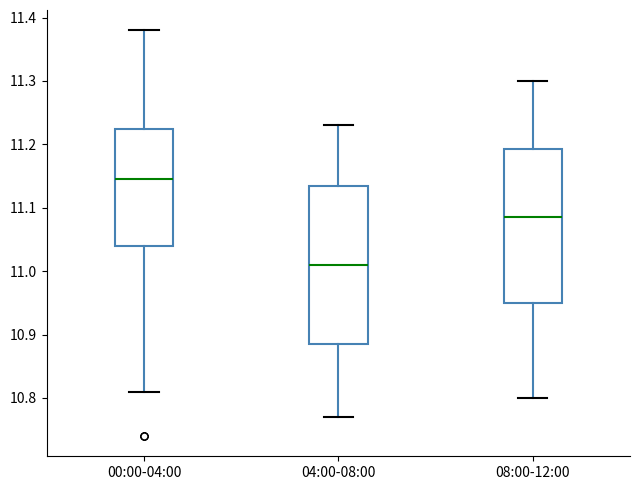

Which box's median line is the lowest?

04:00-08:00